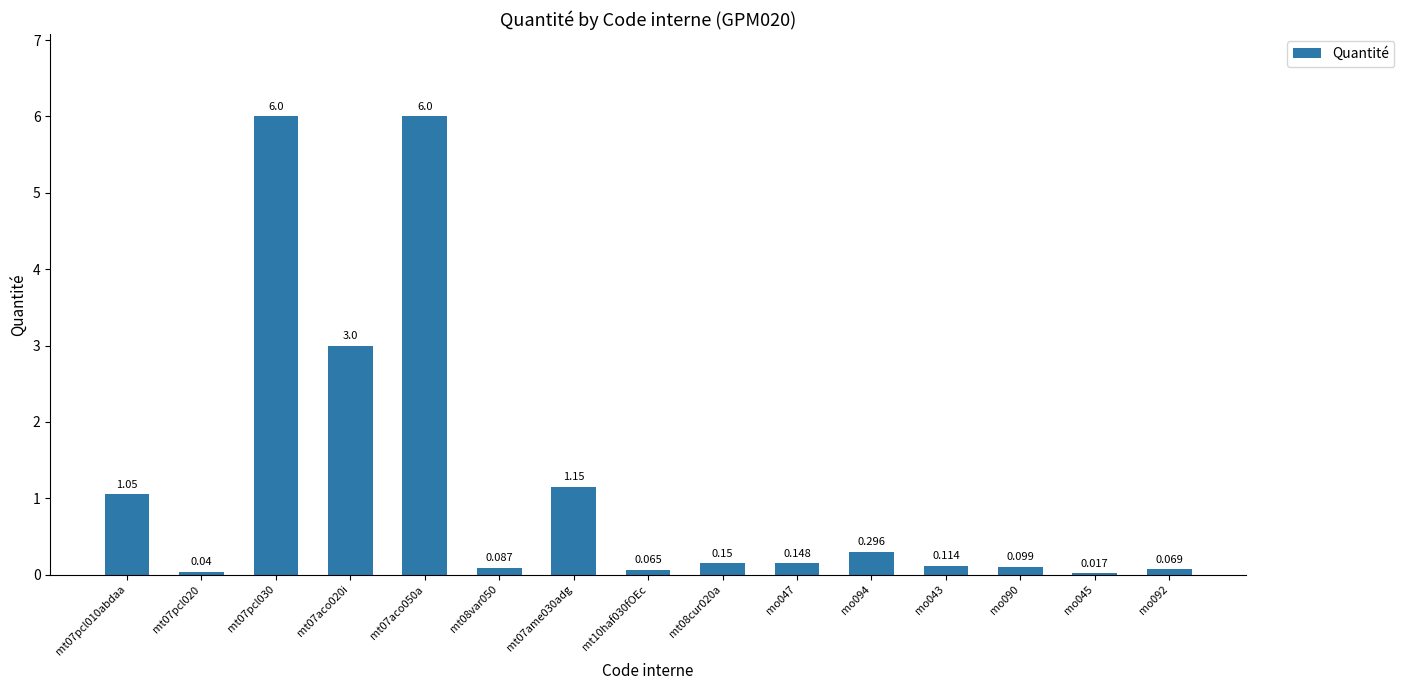

Are the bars horizontal?

No